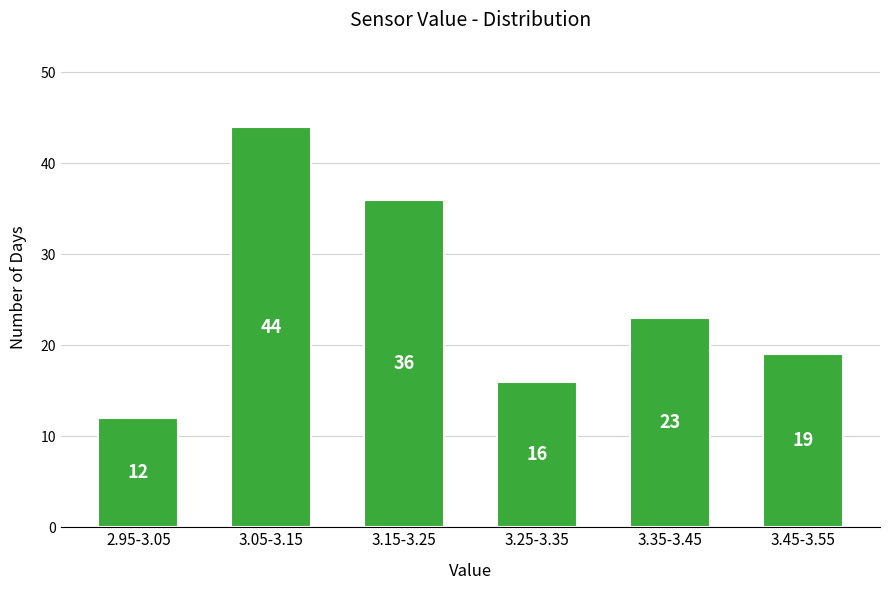

Reading left to right, extract all data points from this chart.

2.95-3.05=12	3.05-3.15=44	3.15-3.25=36	3.25-3.35=16	3.35-3.45=23	3.45-3.55=19